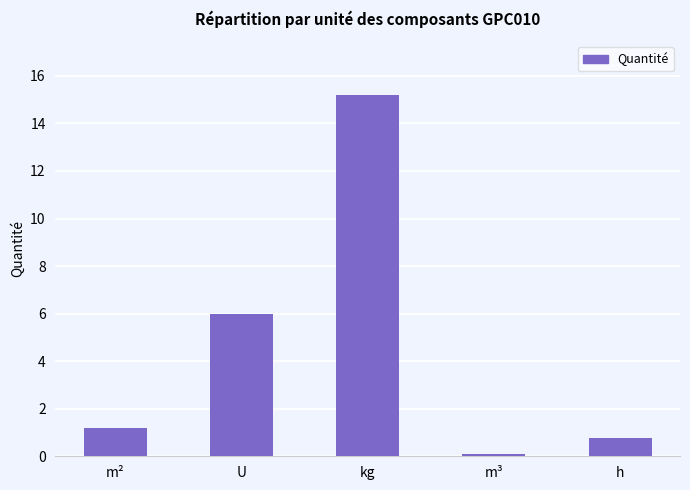

What is the approximate value at U?

6.0